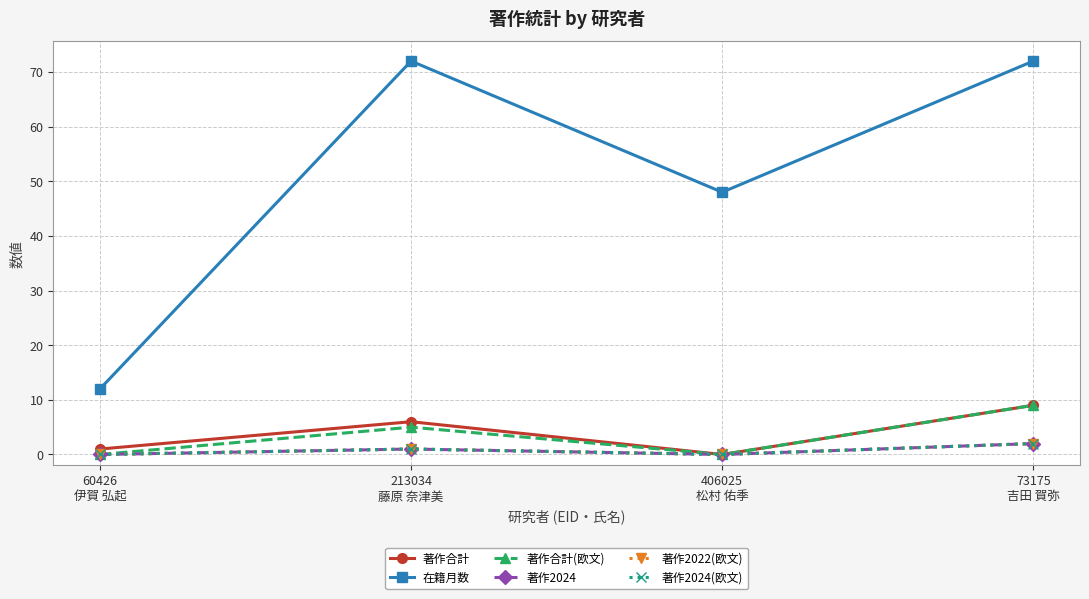

What position from the left is 406025
松村 佑季?

3